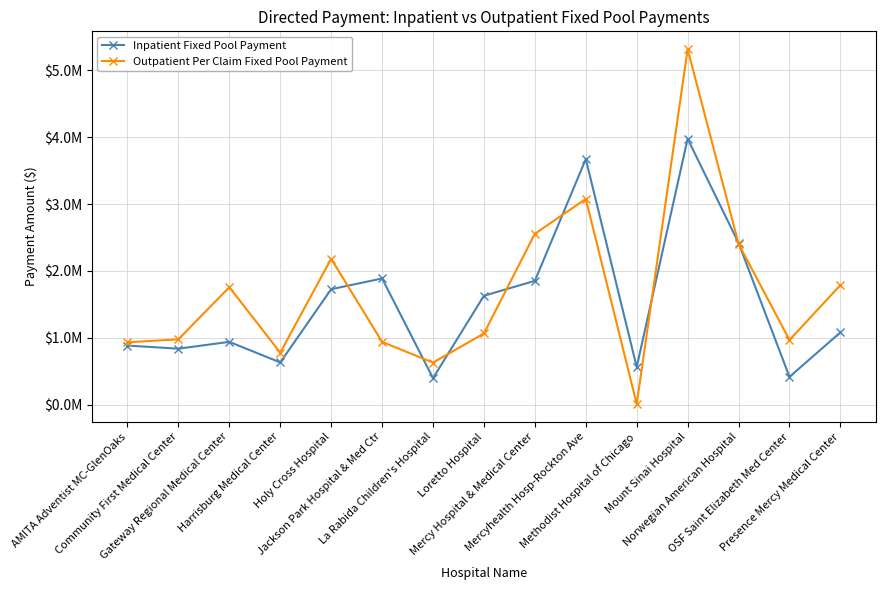

Which series has the largest range (max minus min)?

Outpatient Per Claim Fixed Pool Payment